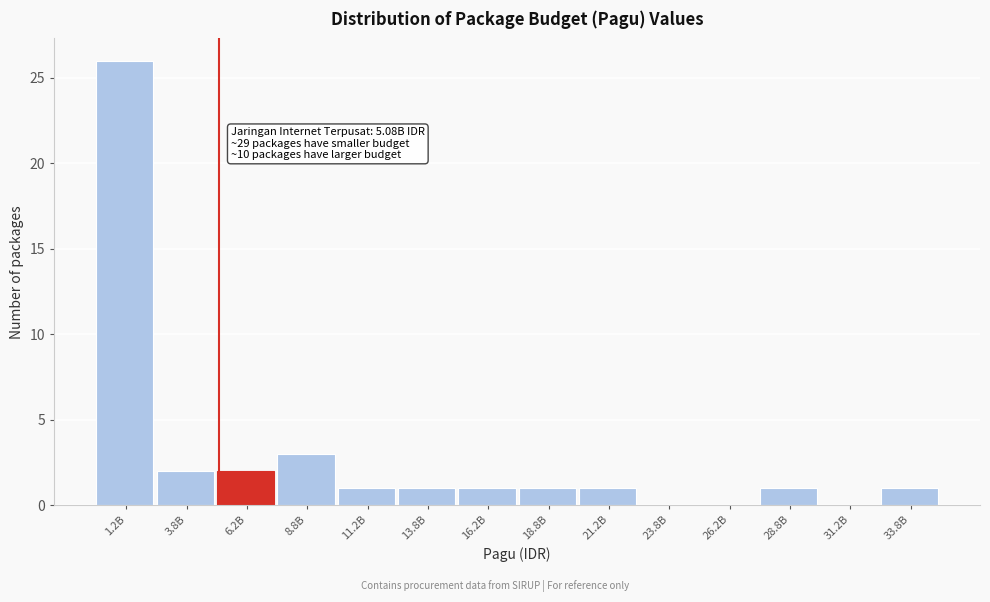

Reading left to right, extract all data points from this chart.

1.2B=26	3.8B=2	6.2B=2	8.8B=3	11.2B=1	13.8B=1	16.2B=1	18.8B=1	21.2B=1	23.8B=0	26.2B=0	28.8B=1	31.2B=0	33.8B=1